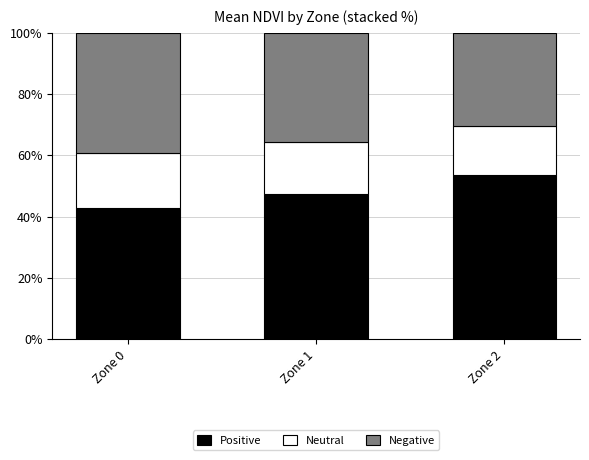

What is the difference between the Positive values at Zone 0 and Zone 2?

10.6